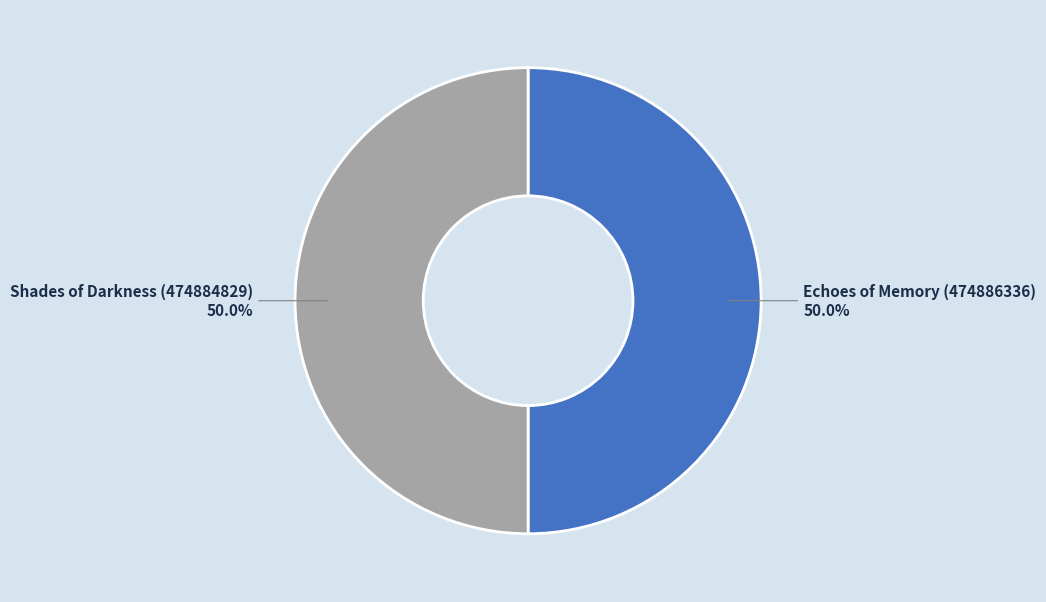

To the nearest percent, what is the average slice percentage?

50%